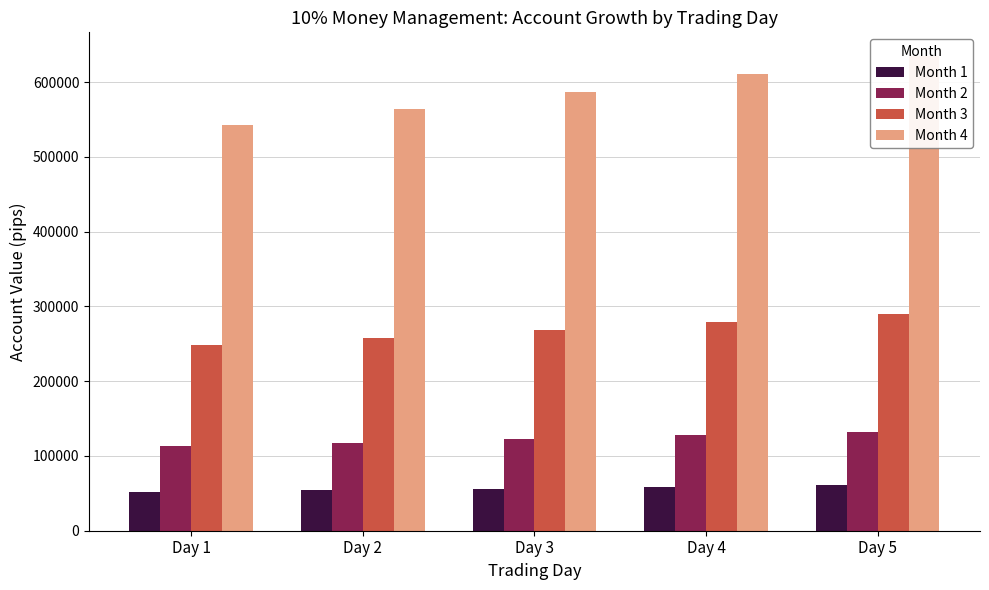

What is the sum of all Month 1 values?

281600